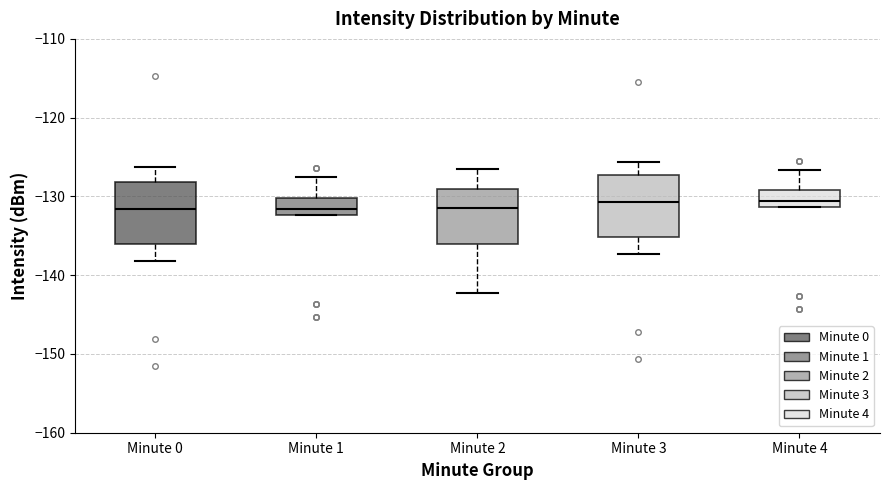

Reading left to right, read every box against the y-axis: the position of its median line, the range the box covers, and the ends of its whiskers. The values are not printed on the chart, so give them approximately, as read against the axis.

Minute 0: median -132, box -136 to -128, whiskers -138 to -126
Minute 1: median -132 (inside the box), box -132 to -130, whiskers -132 to -128
Minute 2: median -131, box -136 to -129, whiskers -142 to -126
Minute 3: median -131, box -135 to -127, whiskers -137 to -126
Minute 4: median -131 (inside the box), box -131 to -129, whiskers -131 to -127